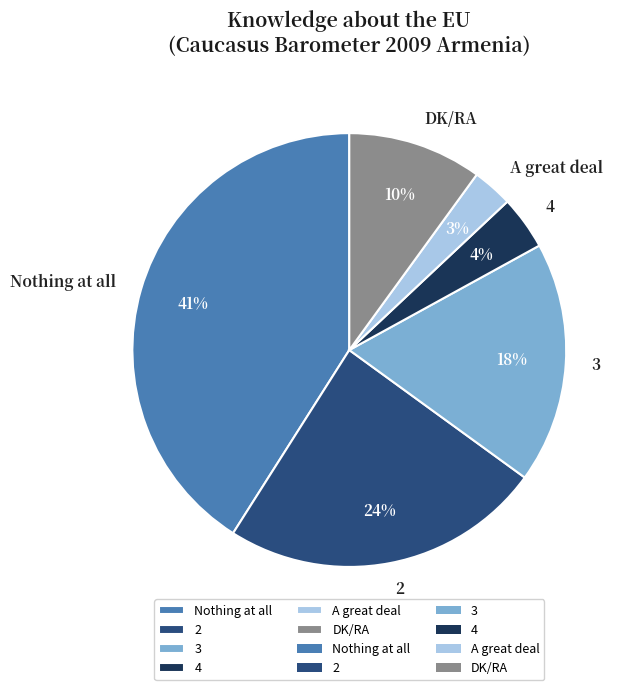

Does DK/RA account for over 50% of the chart?

No